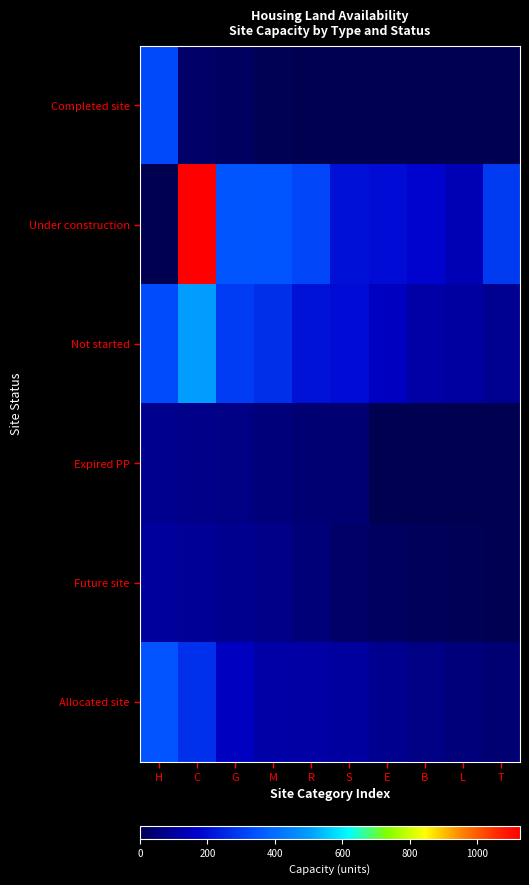

At which category does the chart reach its peak across all series?

C